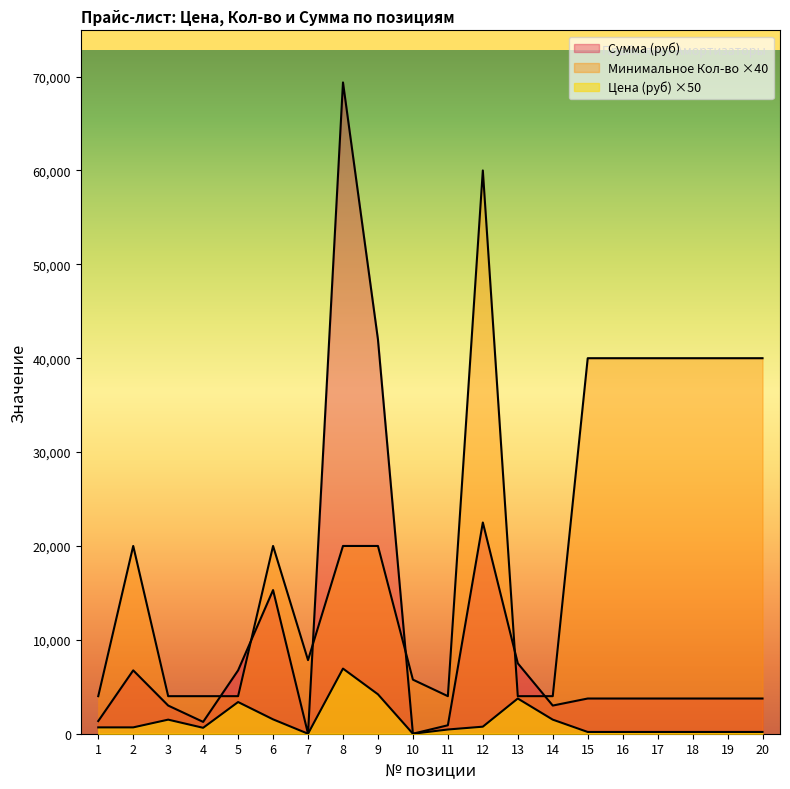

Between 7 and 11, which series saw the biggest shift?

Минимальное Кол-во